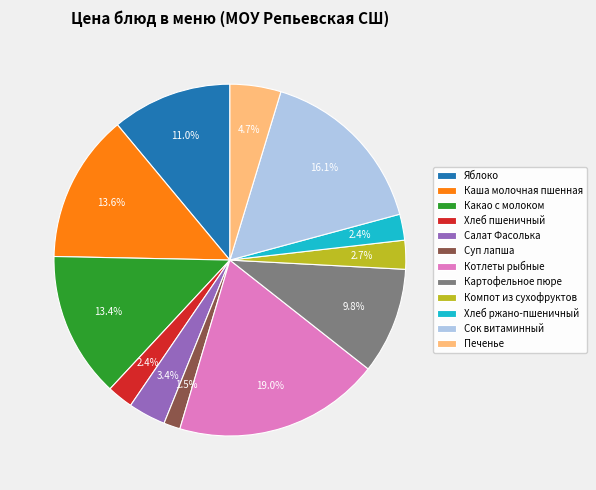

Is it true that Хлеб ржано-пшеничный is 2% of the pie?

True